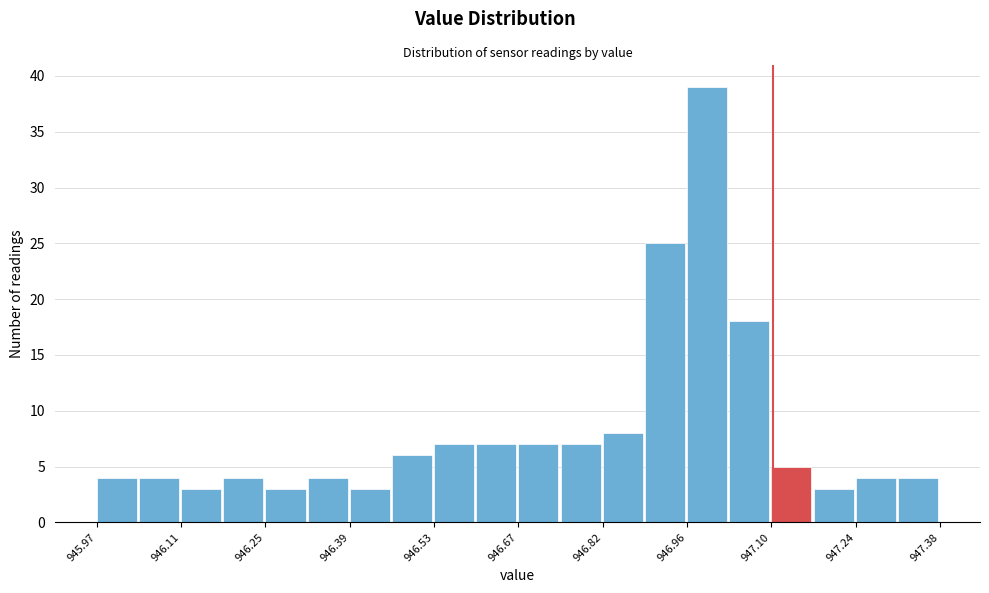

Around what value on the x-axis is the tallest bar? Give the approximate position of its centre, as read against the axis.

947.00